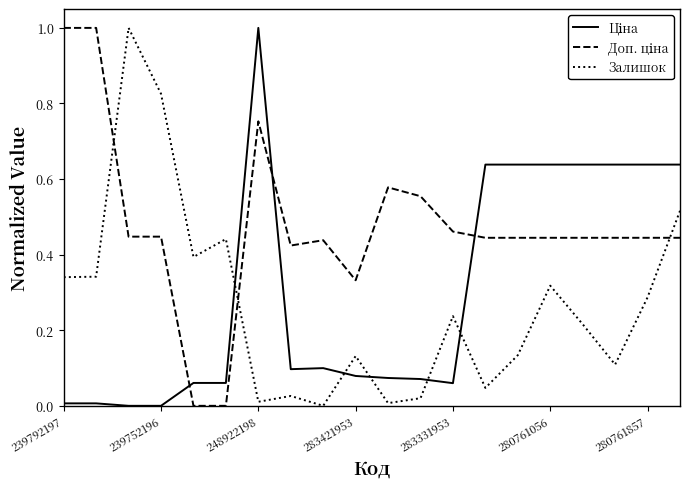

What is the maximum value shown in the chart?

1.0